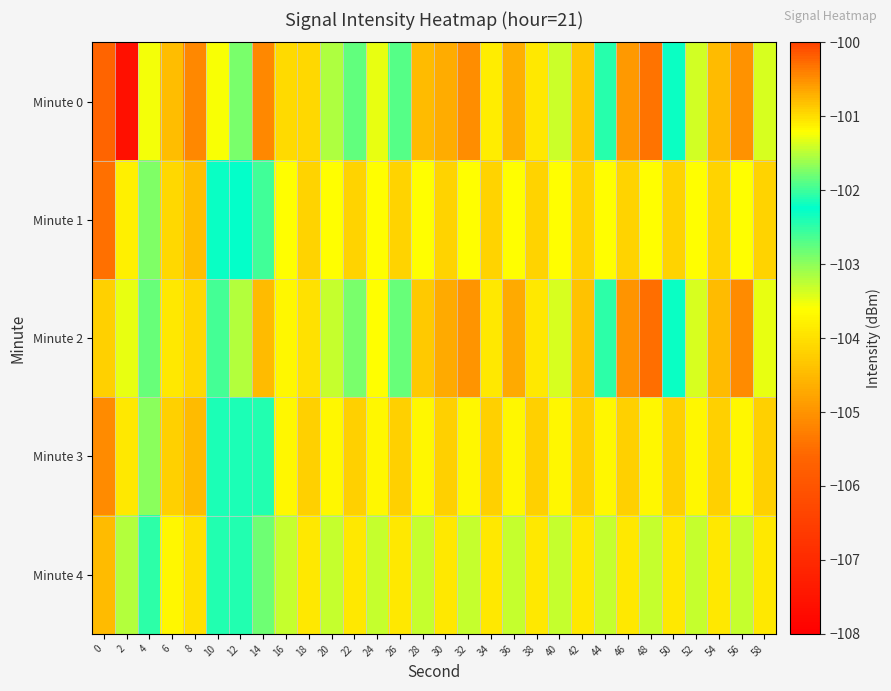

Rank the series by their maximum value, from lowest to highest.

Minute 2, Minute 3, Minute 1, Minute 4, Minute 0